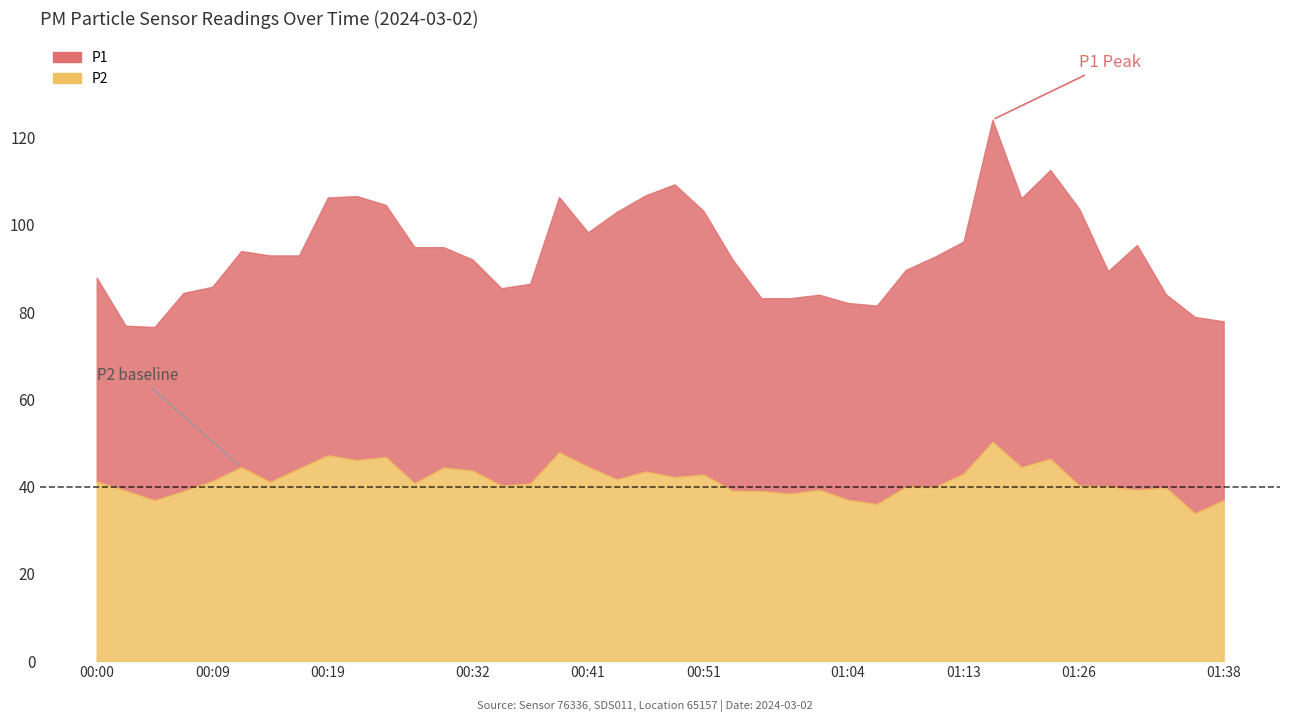

The value of P2 at 01:16 is 27.0. True or false?

False